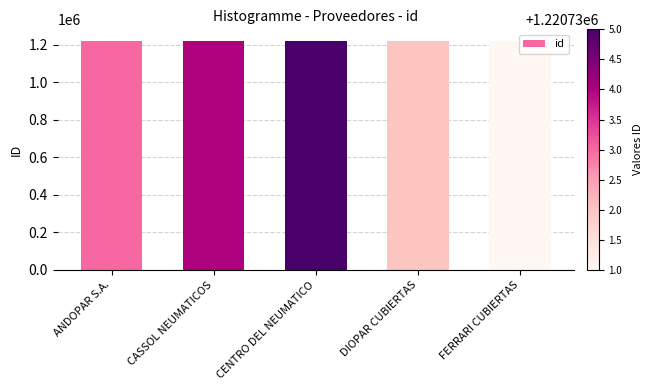

What is the maximum value shown in the chart?

1220735